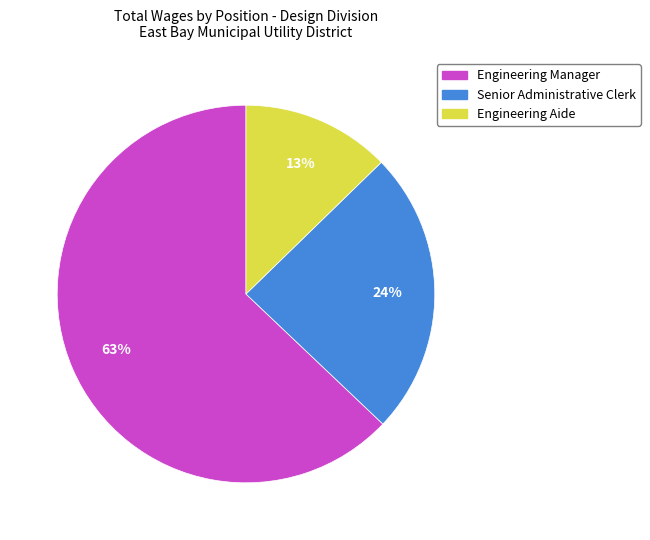

Which slice is the smallest?

Engineering Aide